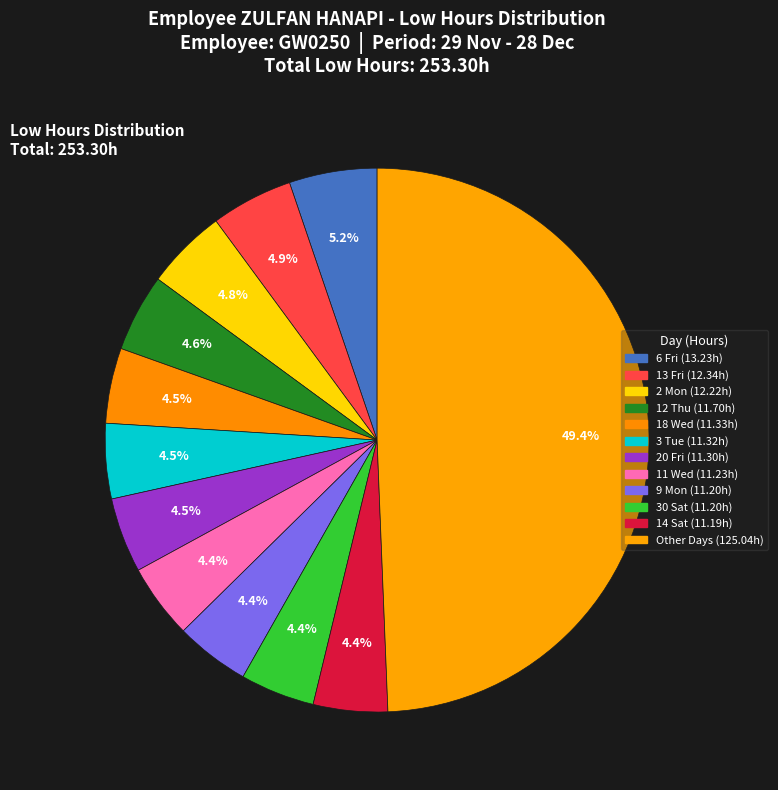

Count the number of slices in the pie.

12